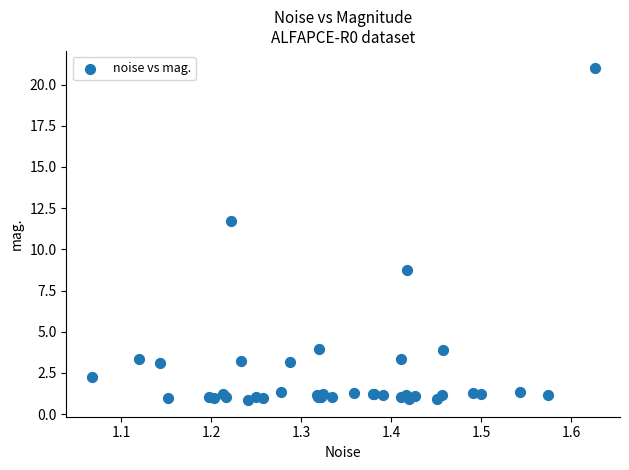

What Y value in the scatter plot is closest to 10?

8.8